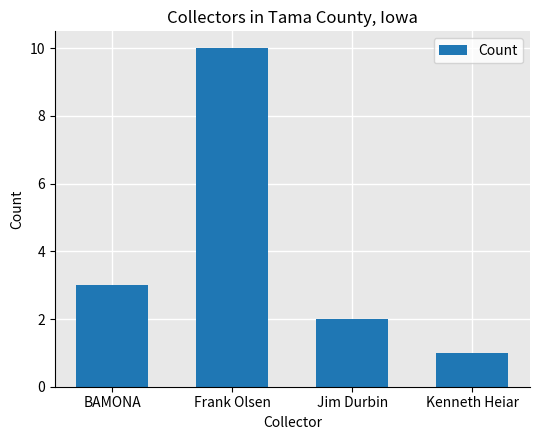

List the labels in order of value, smallest first.

Kenneth Heiar, Jim Durbin, BAMONA, Frank Olsen